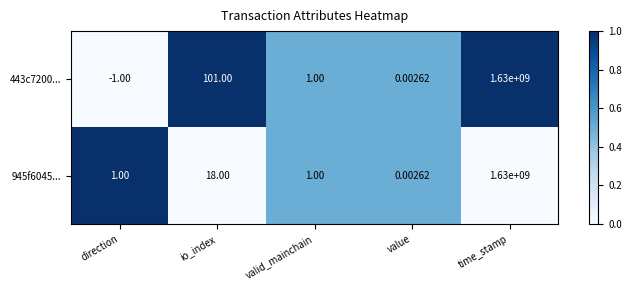

At which label does 443c7200... first exceed 1?

io_index